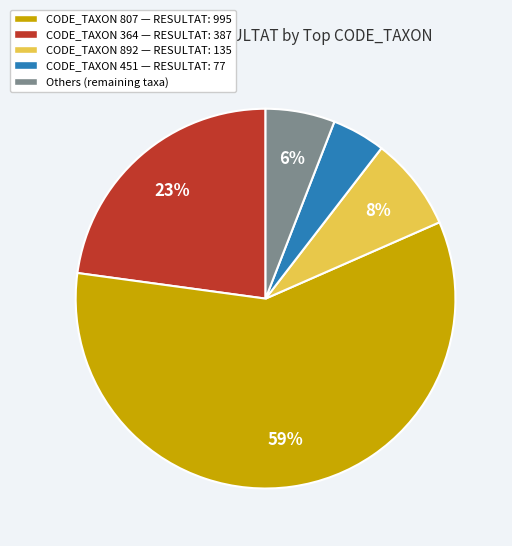

Which has a higher value, CODE_TAXON 892 — RESULTAT: 135 or Others (remaining taxa)?

CODE_TAXON 892 — RESULTAT: 135